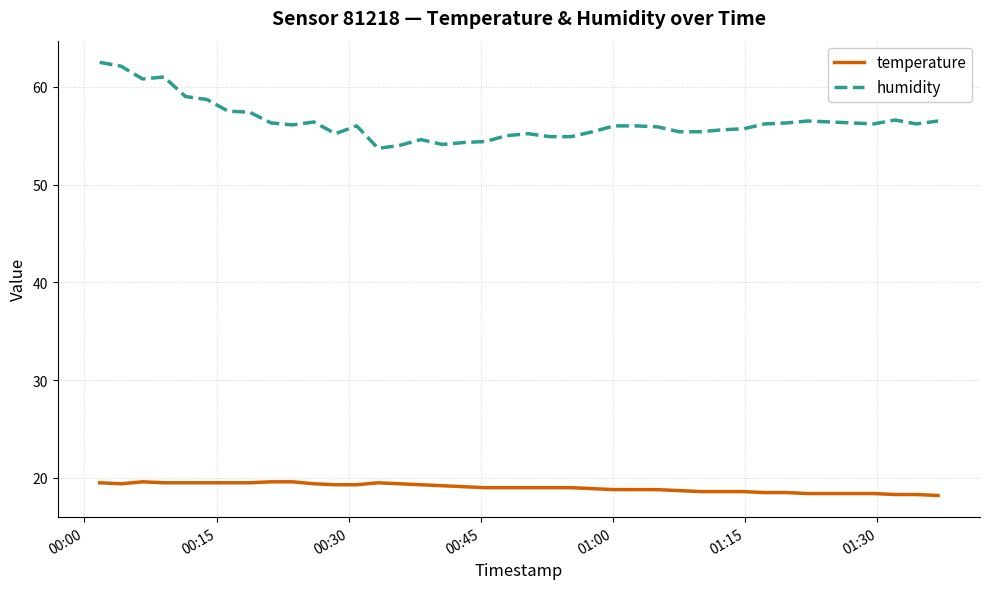

Which series has the largest range (max minus min)?

humidity